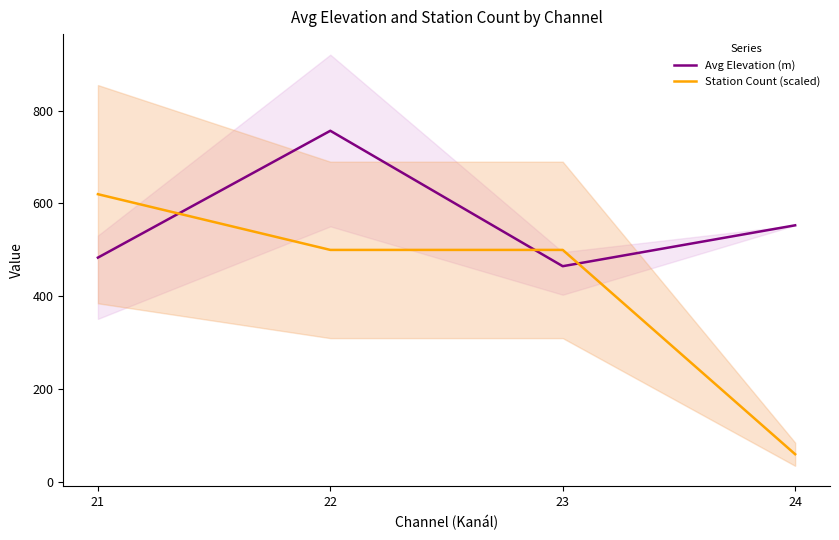

How many series are shown in this chart?

2